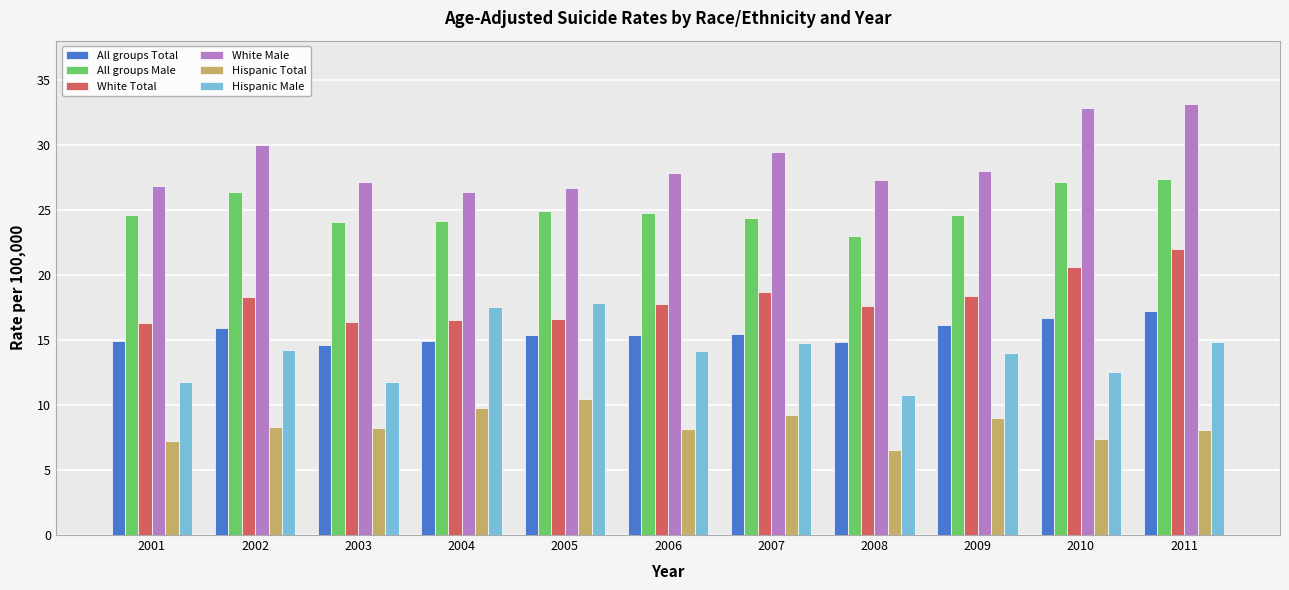

What is the highest value of the White Male series?

33.1